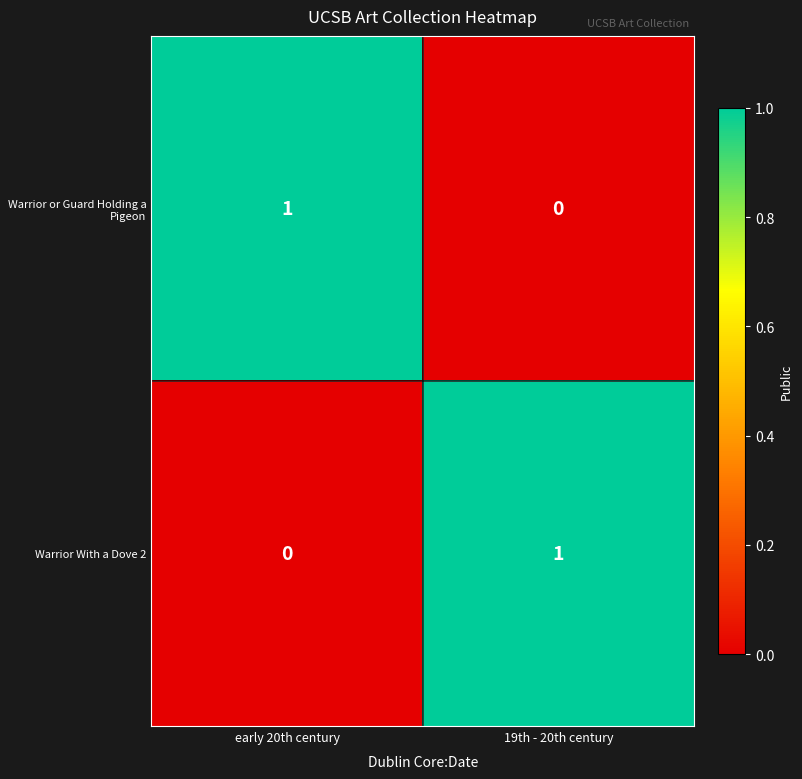

At which label is Warrior With a Dove 2 closest to 0?

early 20th century